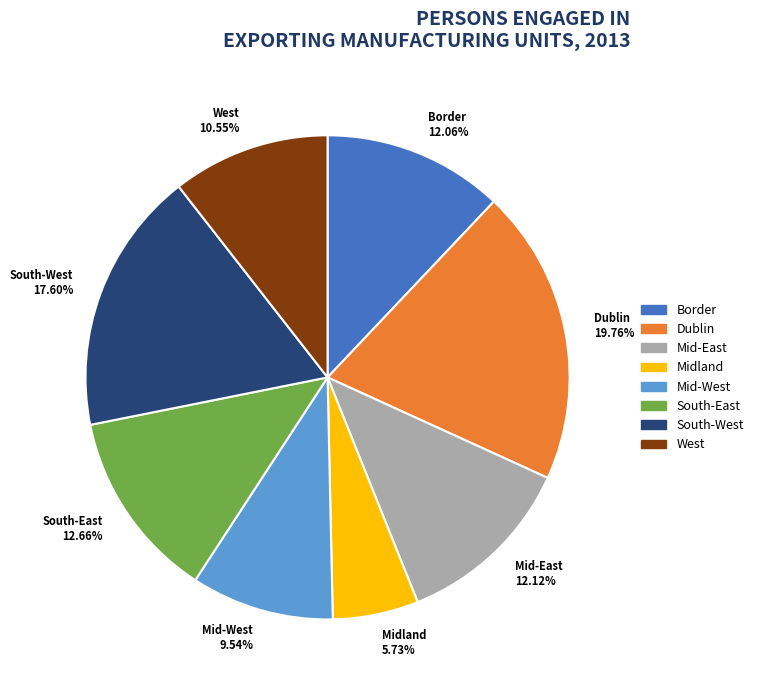

Count the number of slices in the pie.

8